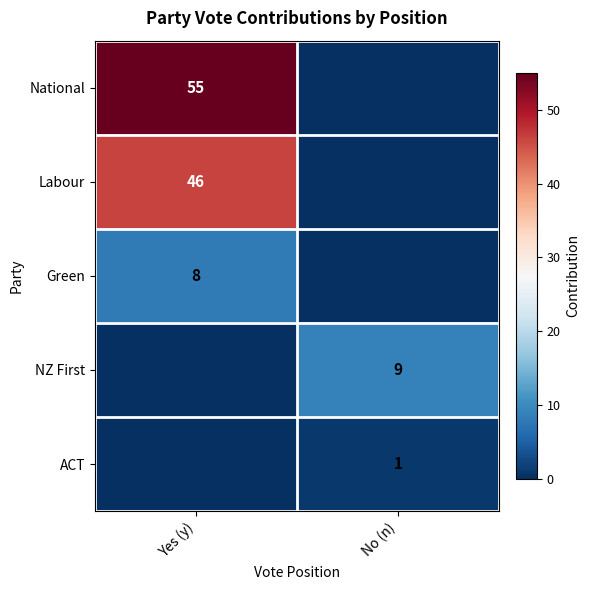

True or false: Labour has a value of 46 at Yes (y).

True